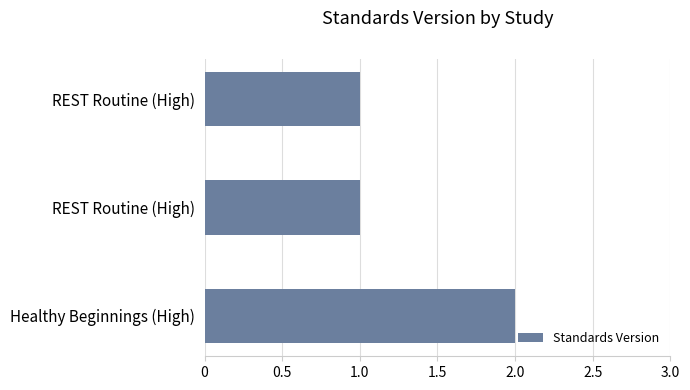

How many categories are shown in the chart?

3